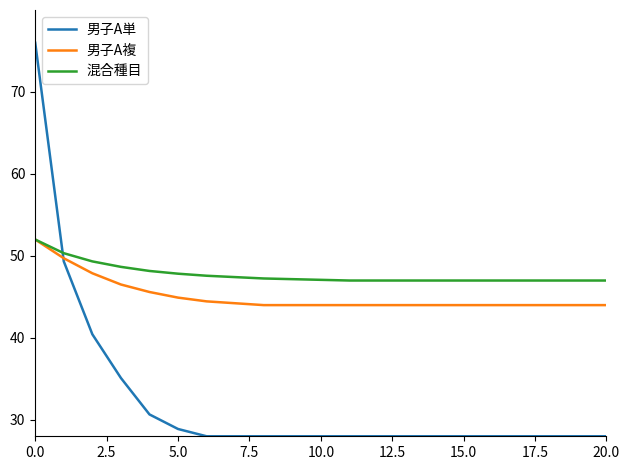

What is the average value of the 男子A単 series?

32.4